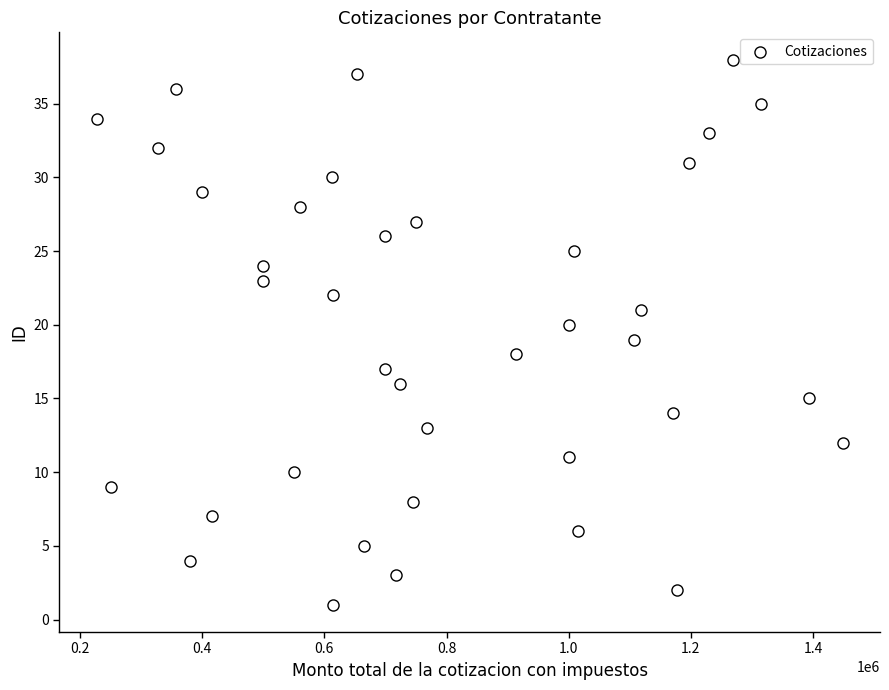

What is the range of Y values (max minus min)?

37